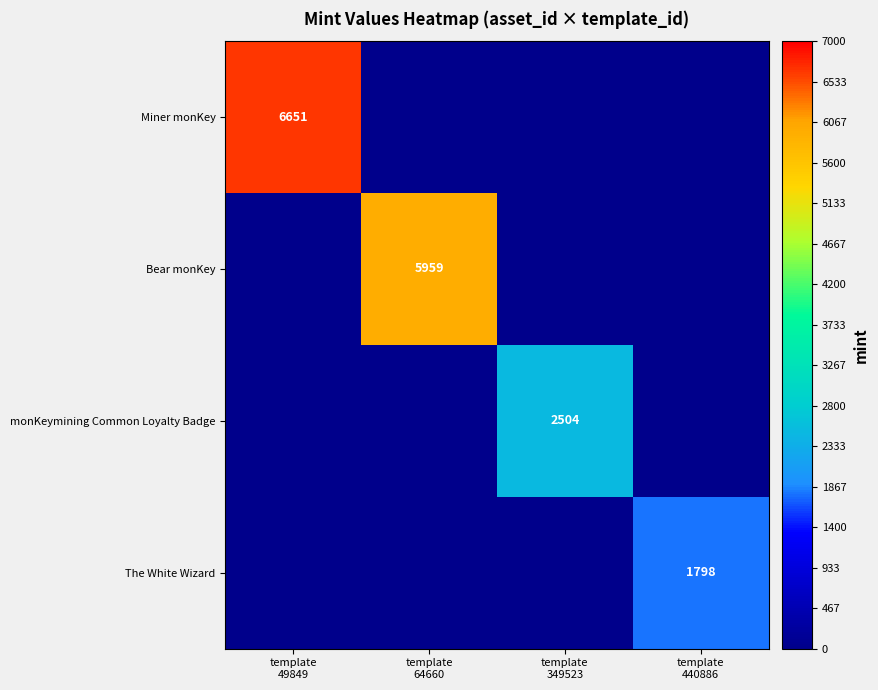

What is the spread (max minus min) of values at template
440886?

1798